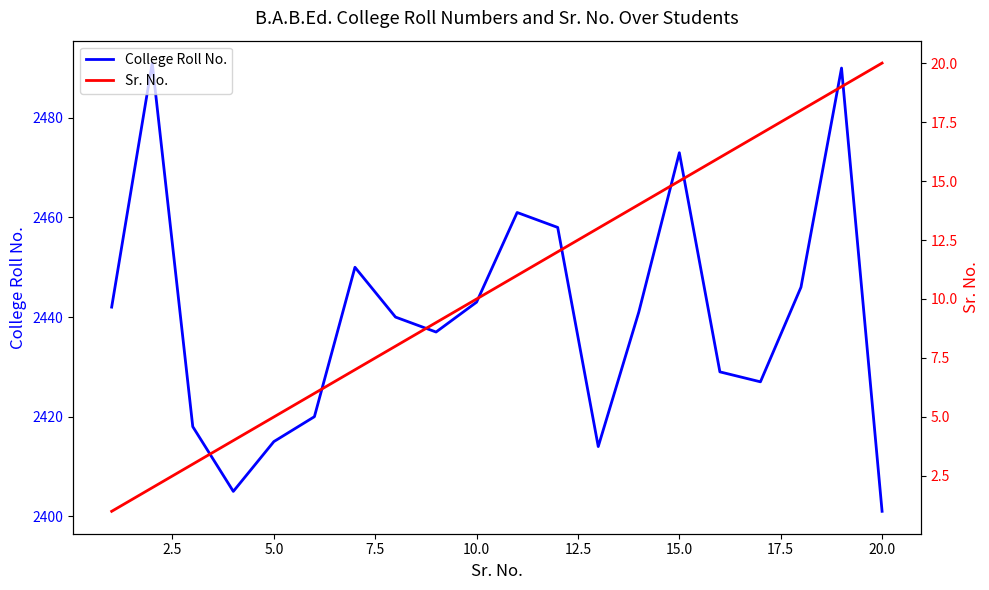

True or false: College Roll No. and Sr. No. intersect in this chart.

False